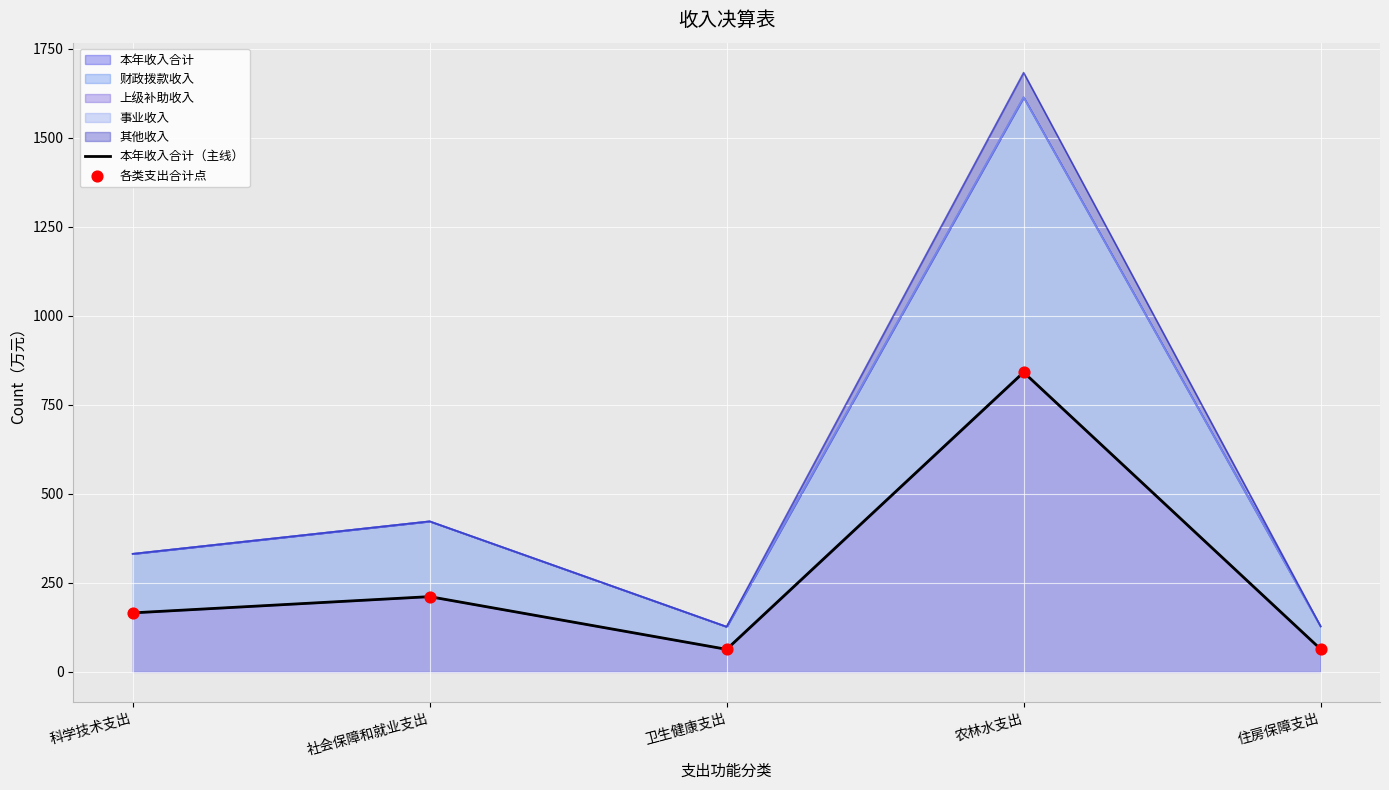

At how many categories does at least one series exceed 783?

1